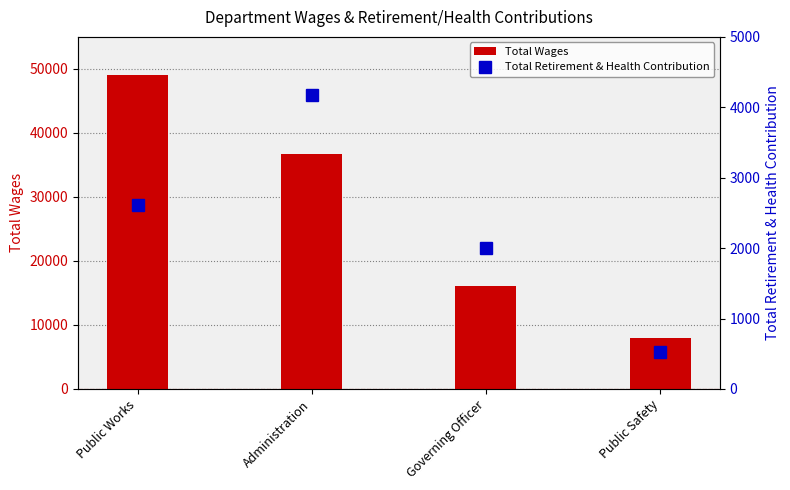

What is the value of the Total Wages bar at the 1st from the left?

48993